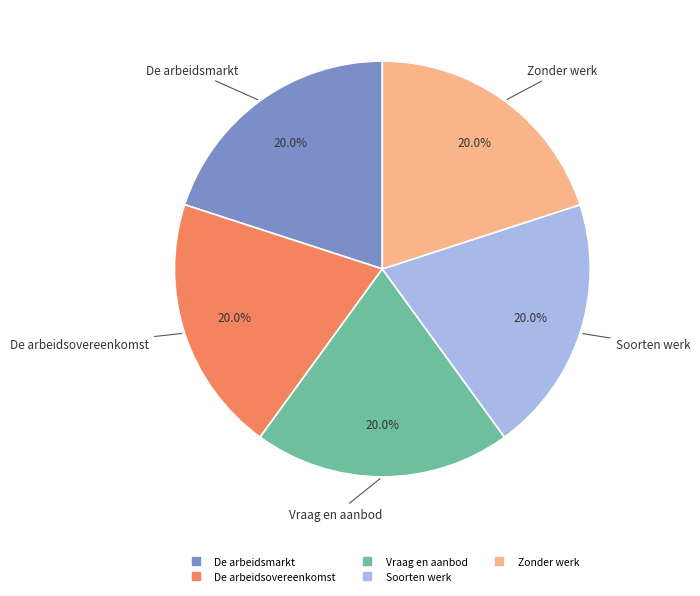

What is the total percentage of Zonder werk and De arbeidsmarkt?

40.0%